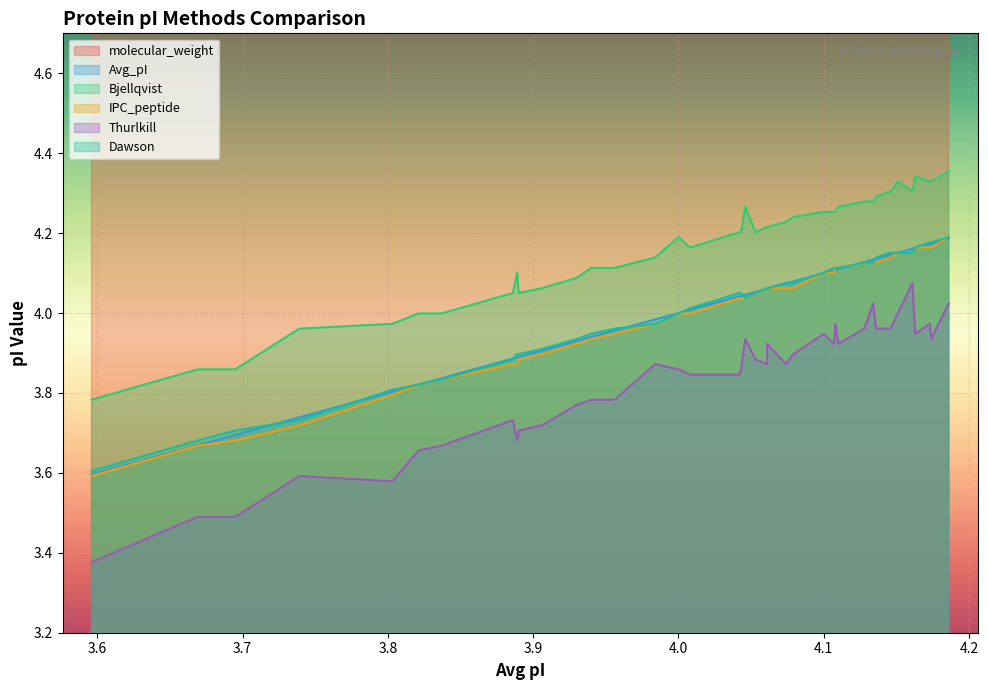

The IPC_peptide series shows 5.6 at 4.136. True or false?

False